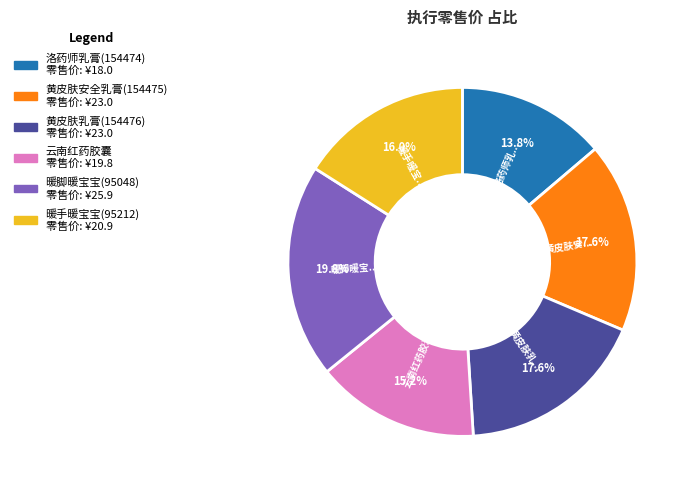

Count the number of slices in the pie.

6